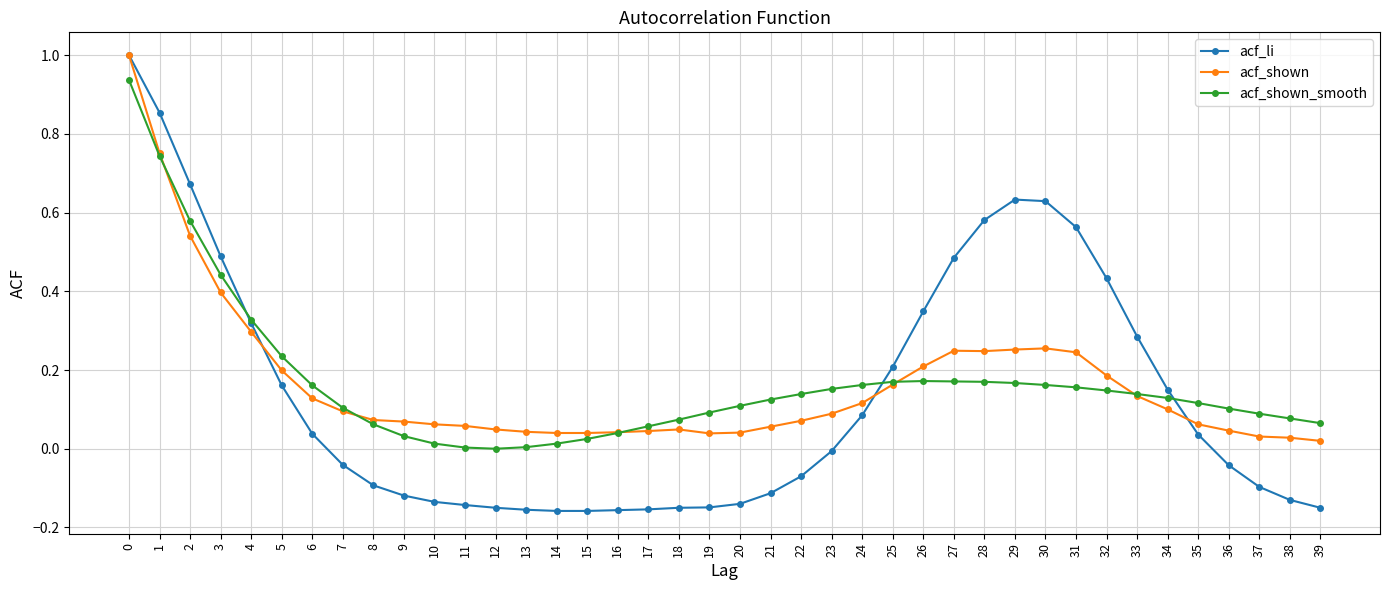

How many distinct data groups are displayed?

3